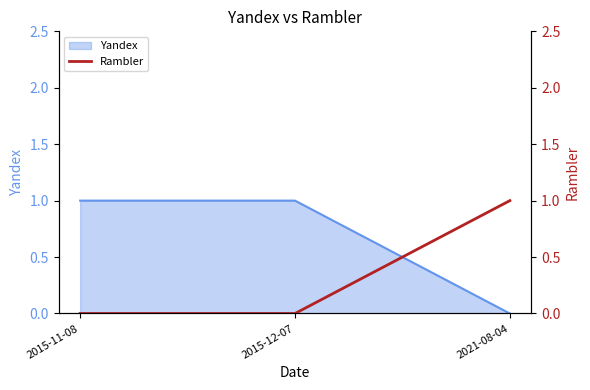

Is it true that the value at 2021-08-04 is 1?

False